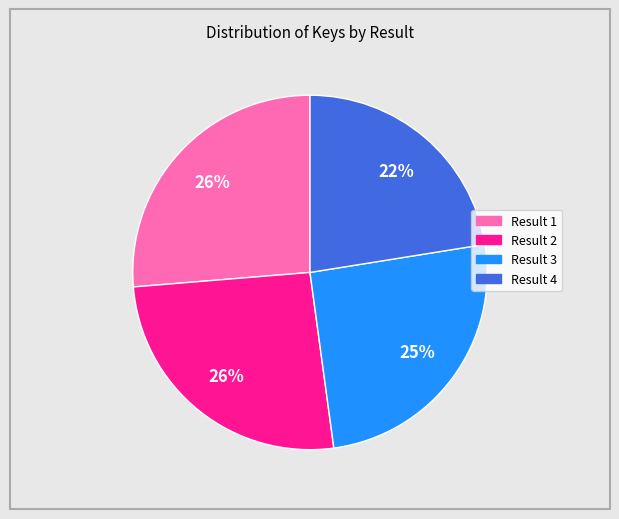

Which category has the smallest portion of the pie?

Result 4